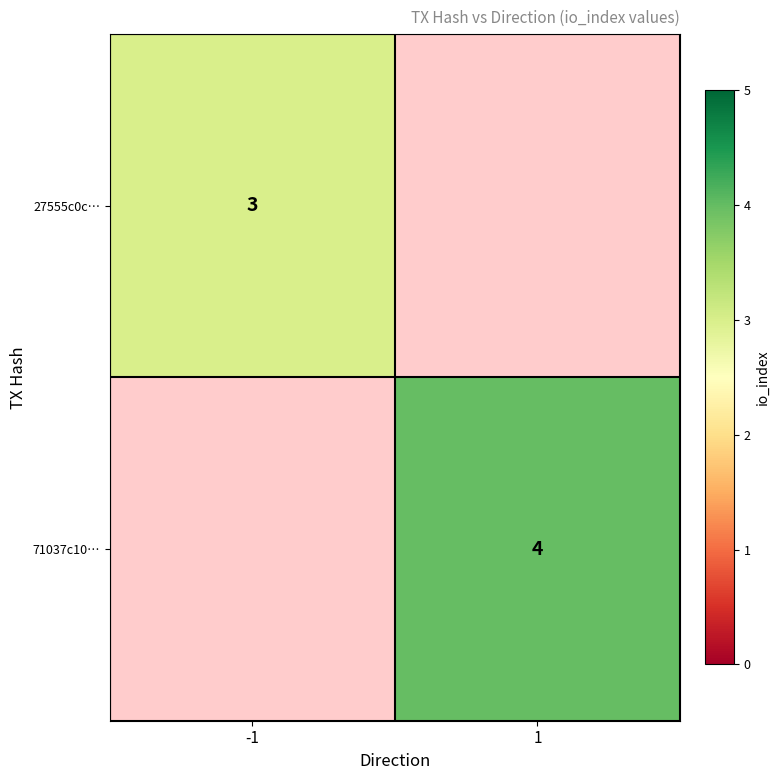

The value of 27555c0c… at -1 is 3. True or false?

True